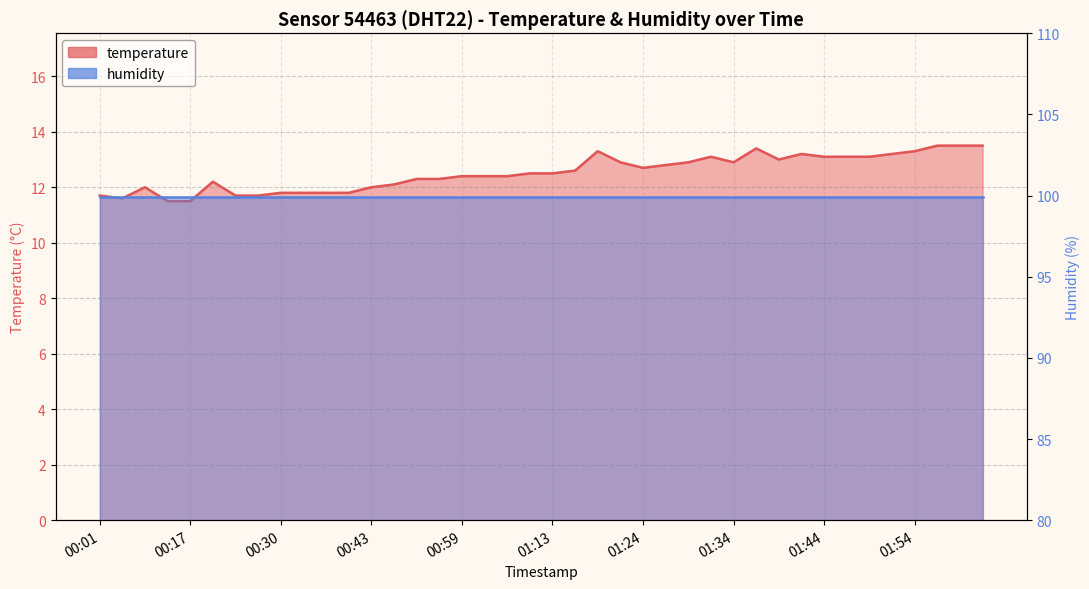

List the labels in order of value, largest first.

01:59, 02:02, 02:05, 01:37, 01:18, 01:54, 01:41, 01:51, 01:31, 01:44, 01:46, 01:49, 01:39, 01:21, 01:29, 01:34, 01:27, 01:24, 01:16, 01:11, 01:13, 00:59, 01:02, 01:05, 00:54, 00:57, 00:20, 00:46, 00:09, 00:43, 00:30, 00:33, 00:35, 00:38, 00:01, 00:23, 00:28, 00:06, 00:12, 00:17